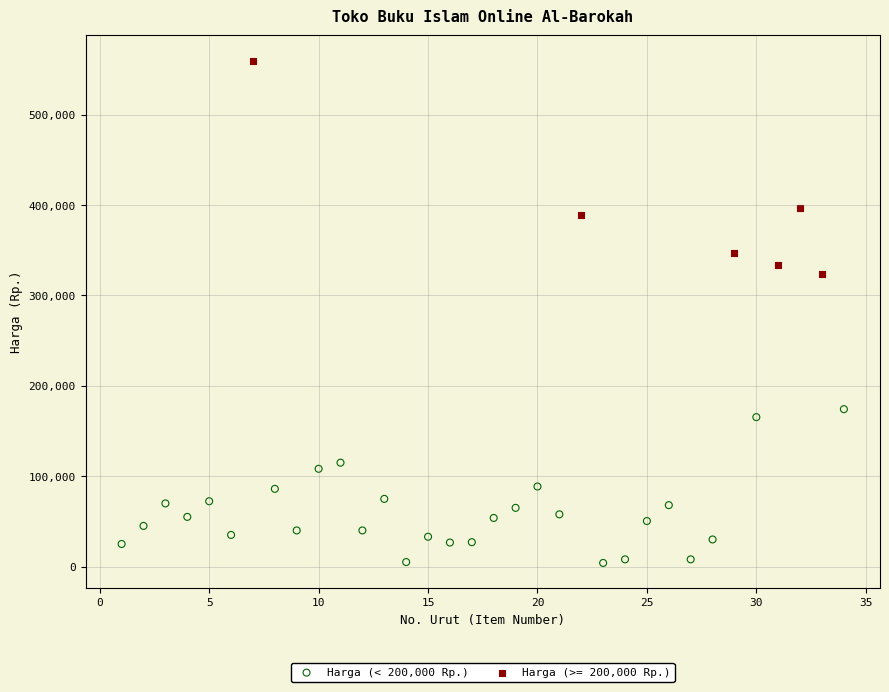

Which series contains the highest Y value?

Harga (>= 200,000 Rp.)